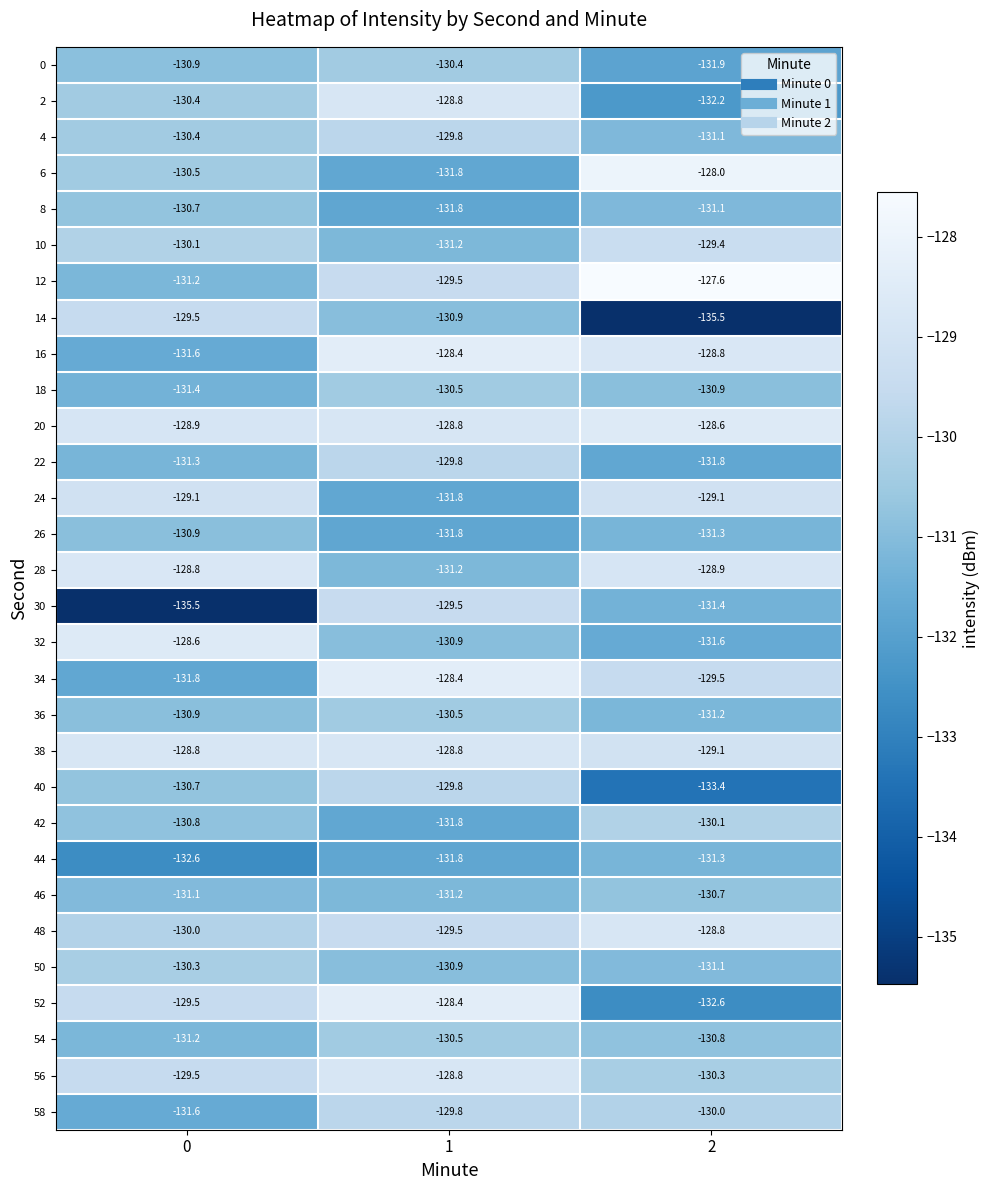

What is the minimum value for 8?

-131.8